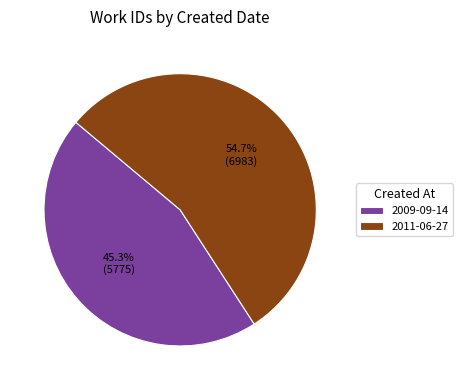

Is it true that 2011-06-27 is 64% of the pie?

False